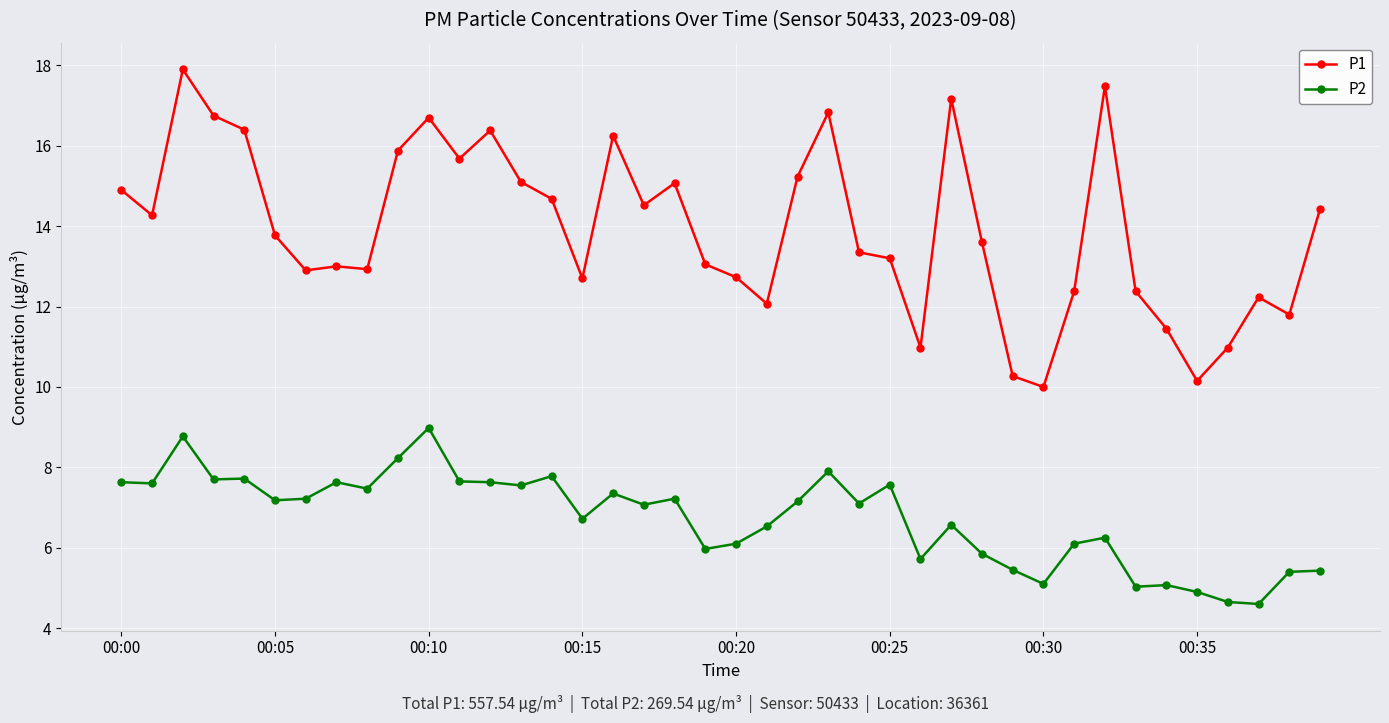

True or false: P1 has more than 2 points higher than both neighbors.

True